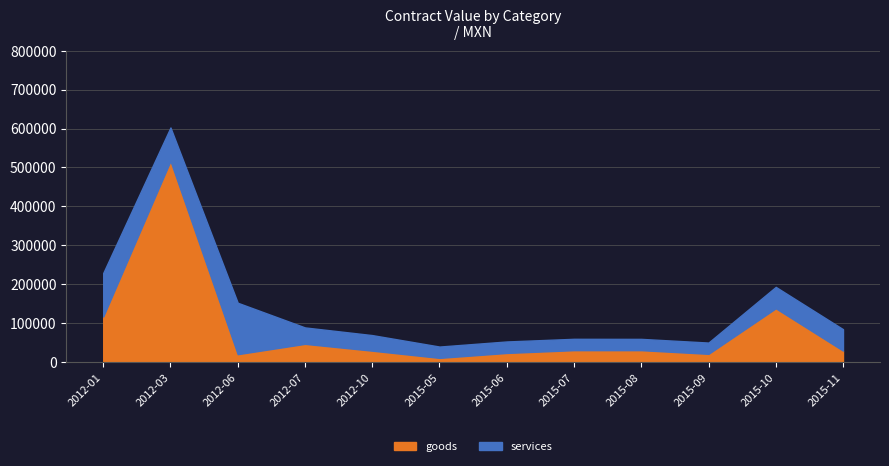

At which category does goods reach its first local valley?

2012-06